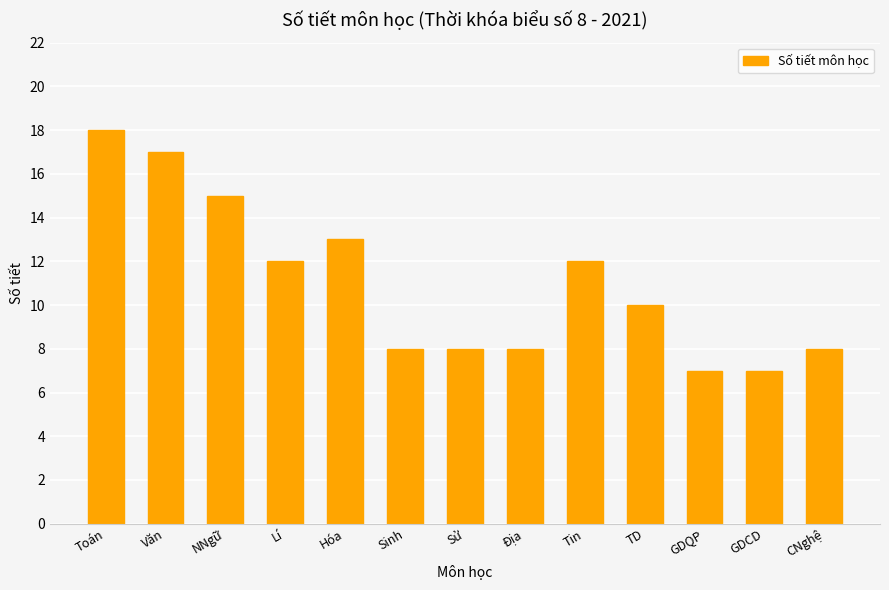

What is the difference between the maximum and second lowest values?

11